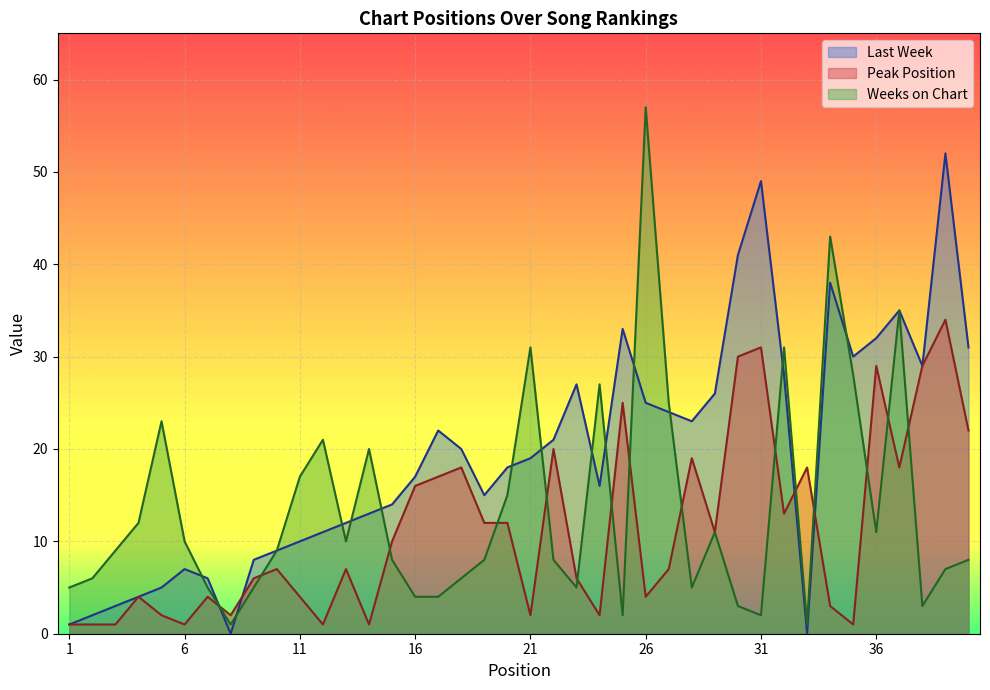

True or false: Weeks on Chart and Last Week cross at least once.

True